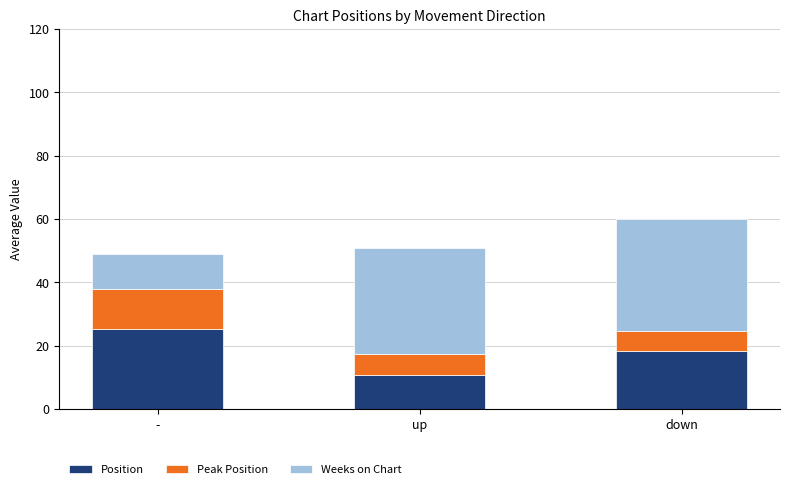

What are all the series names shown in the legend?

Position, Peak Position, Weeks on Chart